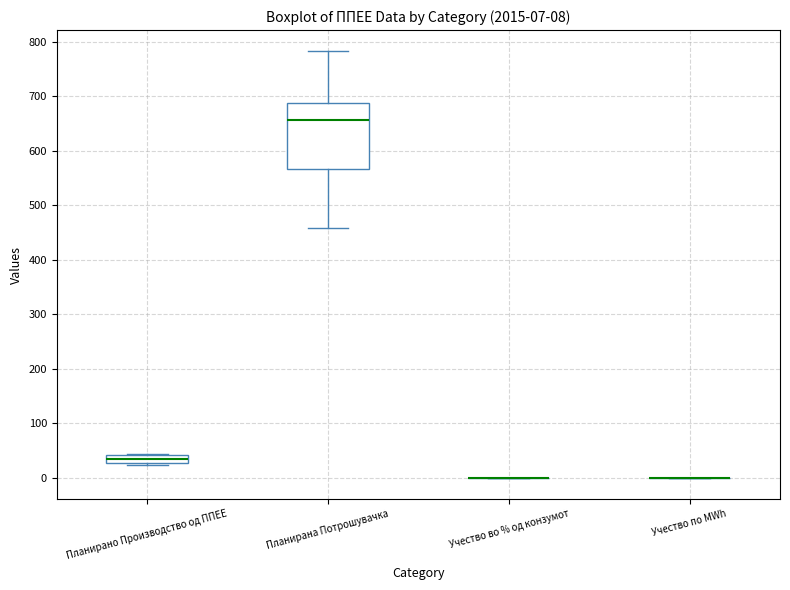

Comparing the boxes themselves (not the whiskers), which one is the tallest?

Планирана Потрошувачка